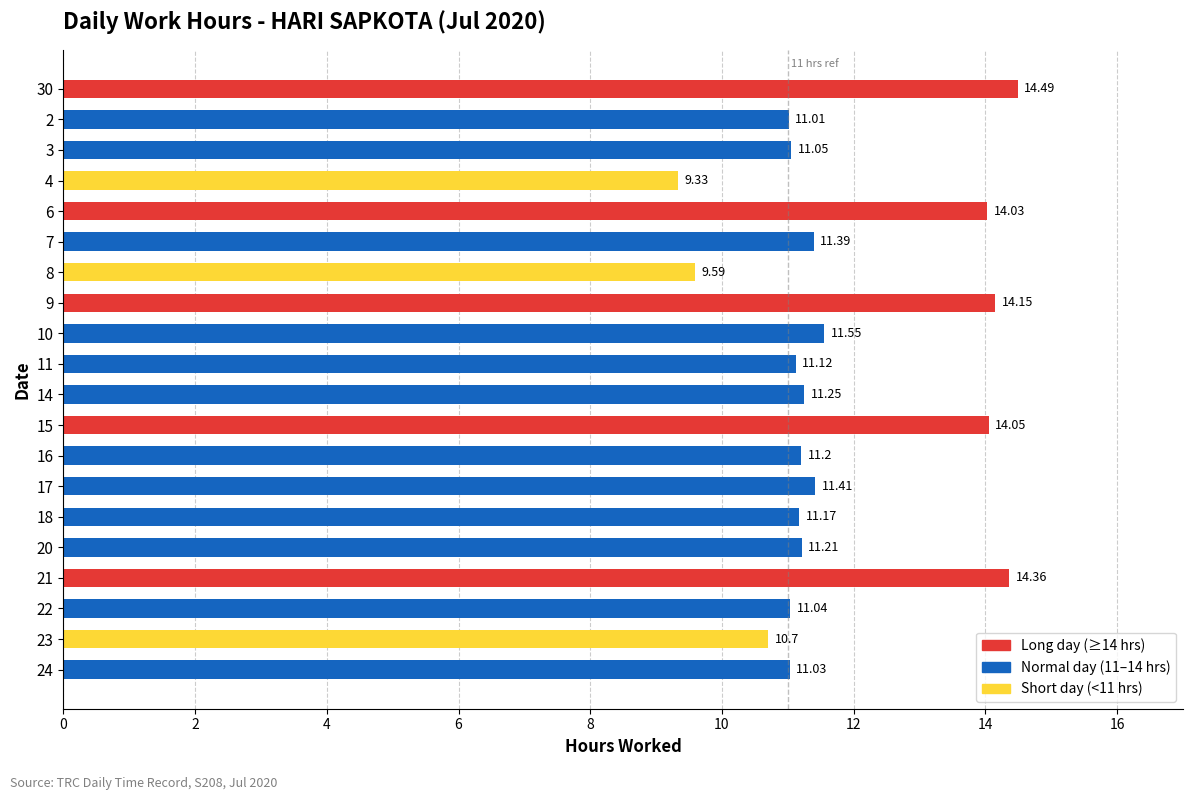

Which has a higher value, 30 or 11?

30